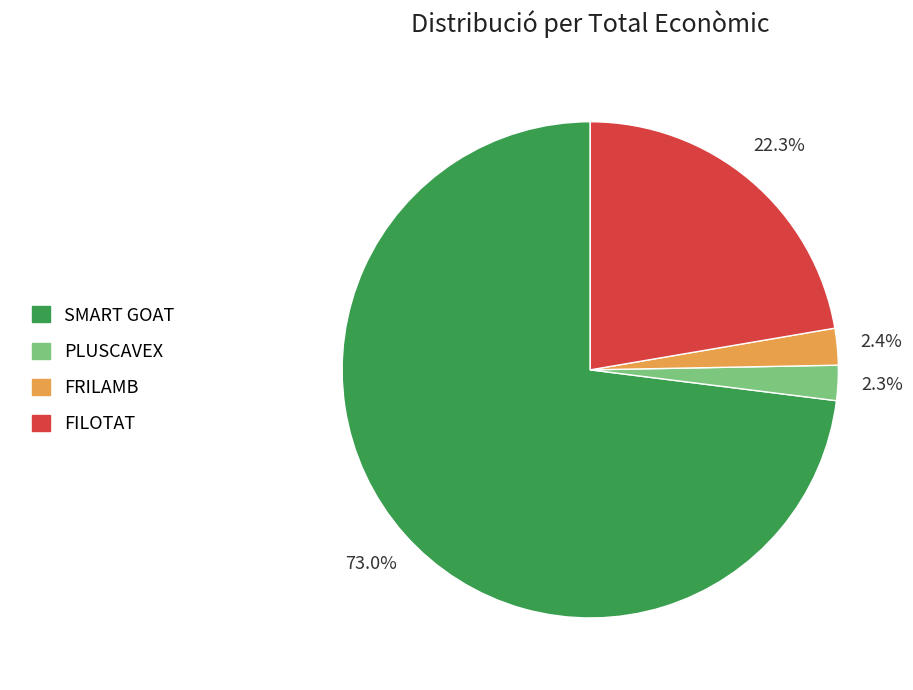

How many slices are in this pie chart?

4